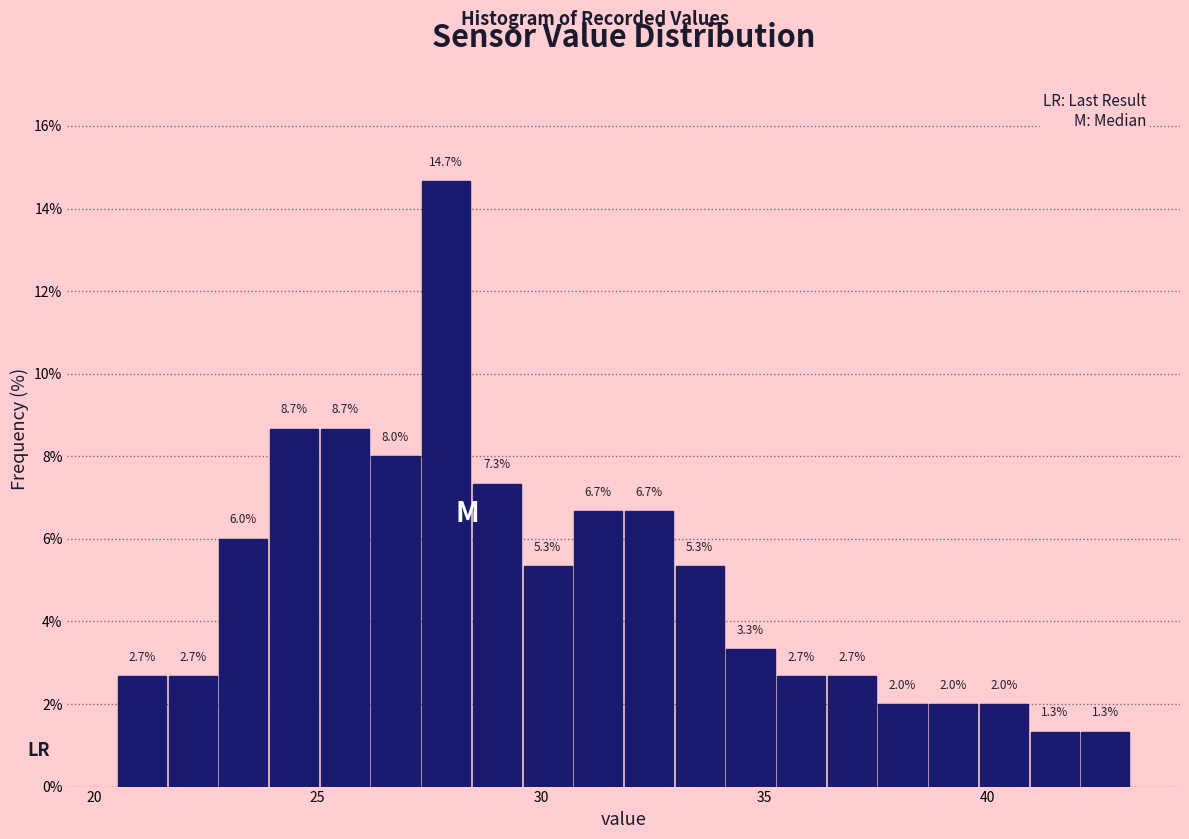

Around what value on the x-axis is the tallest bar? Give the approximate position of its centre, as read against the axis.

28.0